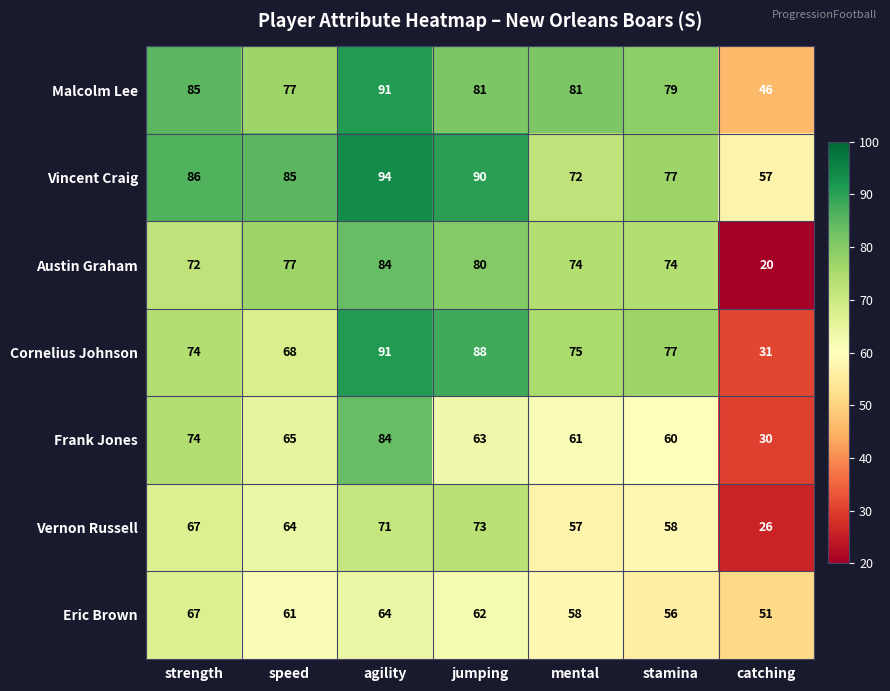

How many Vincent Craig values are between 72 and 90?

5